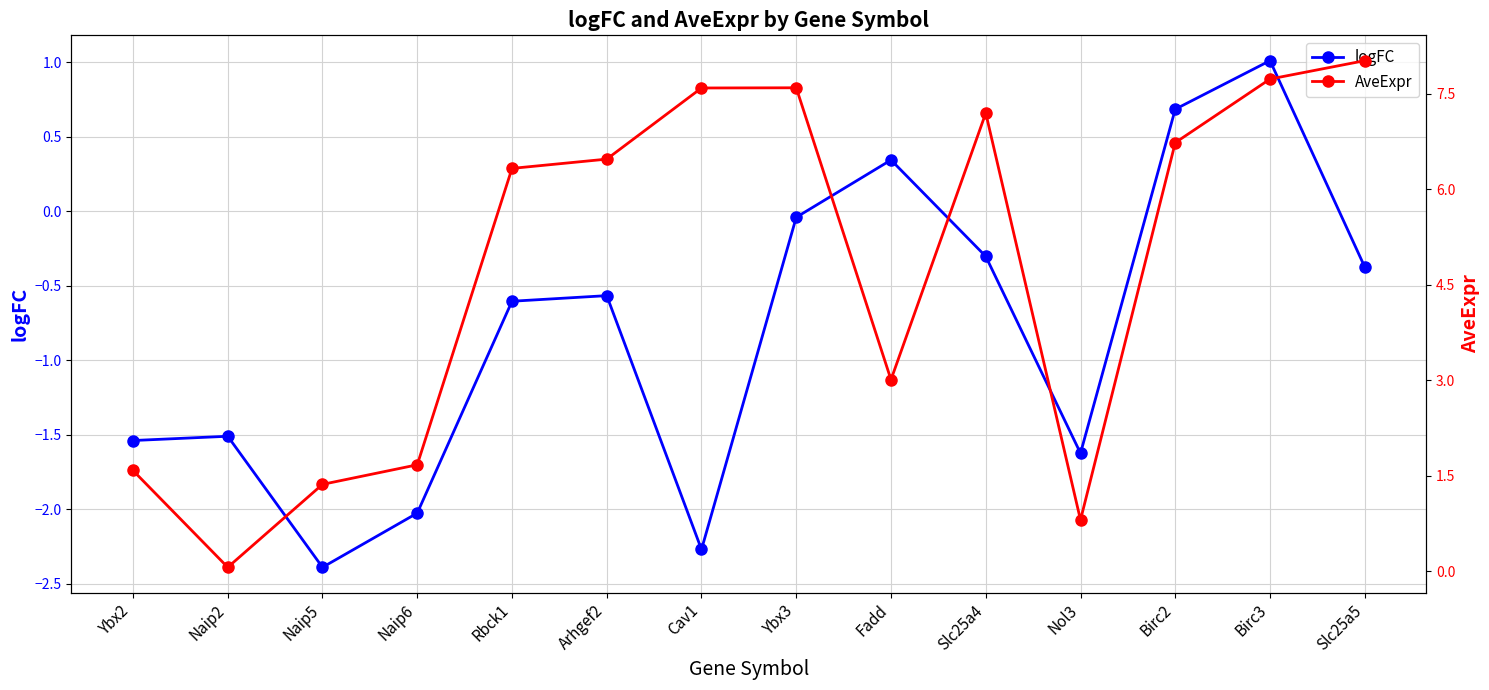

Reading left to right, transcribe all the data shown in this chart.

logFC: -1.5	-1.5	-2.4	-2.0	-0.6	-0.6	-2.3	-0.0	0.3	-0.3	-1.6	0.7	1.0	-0.4
AveExpr: 1.6	0.1	1.4	1.7	6.3	6.5	7.6	7.6	3.0	7.2	0.8	6.7	7.7	8.0